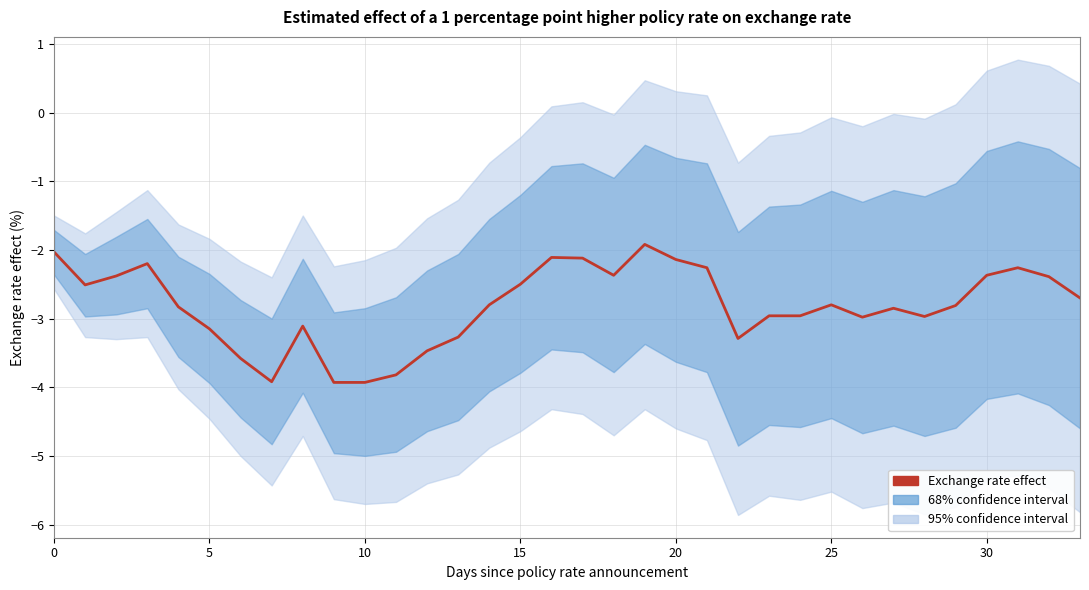

What is the label of the 9th point from the left?

8